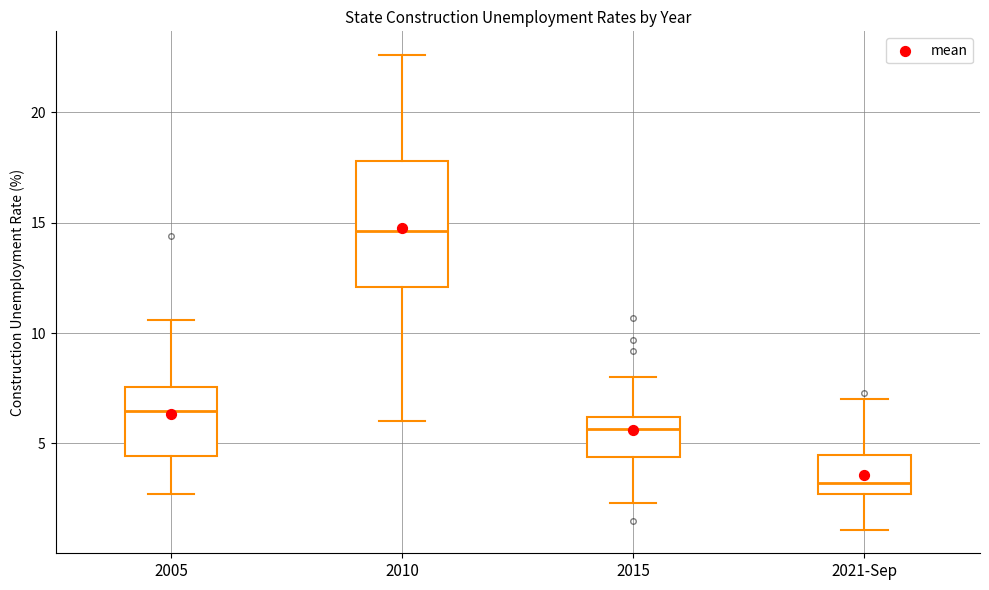

Reading left to right, transcribe this box plot: for each box, give where its median line is, the range the box spans, and where its two whiskers end, as read against the y-axis. The values are not printed on the chart, so give them approximately, as read against the axis.

2005: median 6.5, box 4.5 to 7.5, whiskers 2.5 to 10.5
2010: median 14.5, box 12.0 to 18.0, whiskers 6.0 to 22.5
2015: median 5.5, box 4.5 to 6.0, whiskers 2.5 to 8.0
2021-Sep: median 3.0, box 2.5 to 4.5, whiskers 1.0 to 7.0